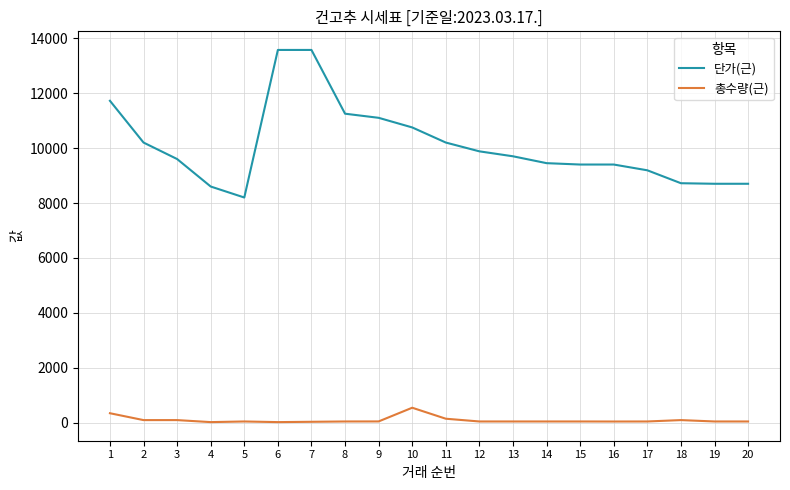

Which series has the widest spread of values?

단가(근)